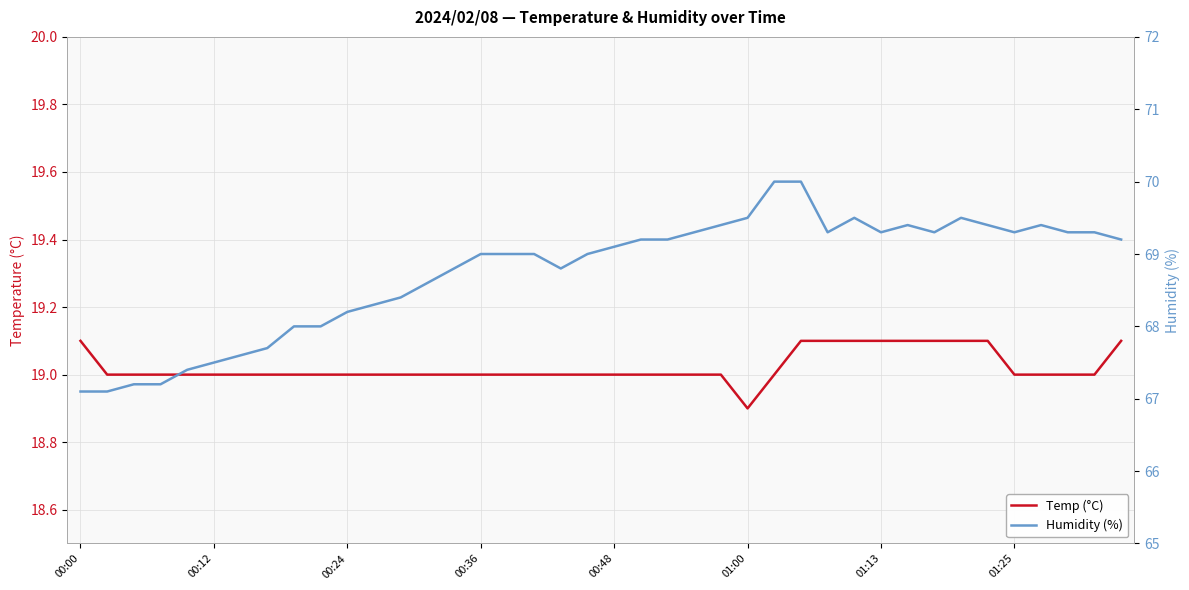

What is the sum of all Temp (°C) values?

760.9